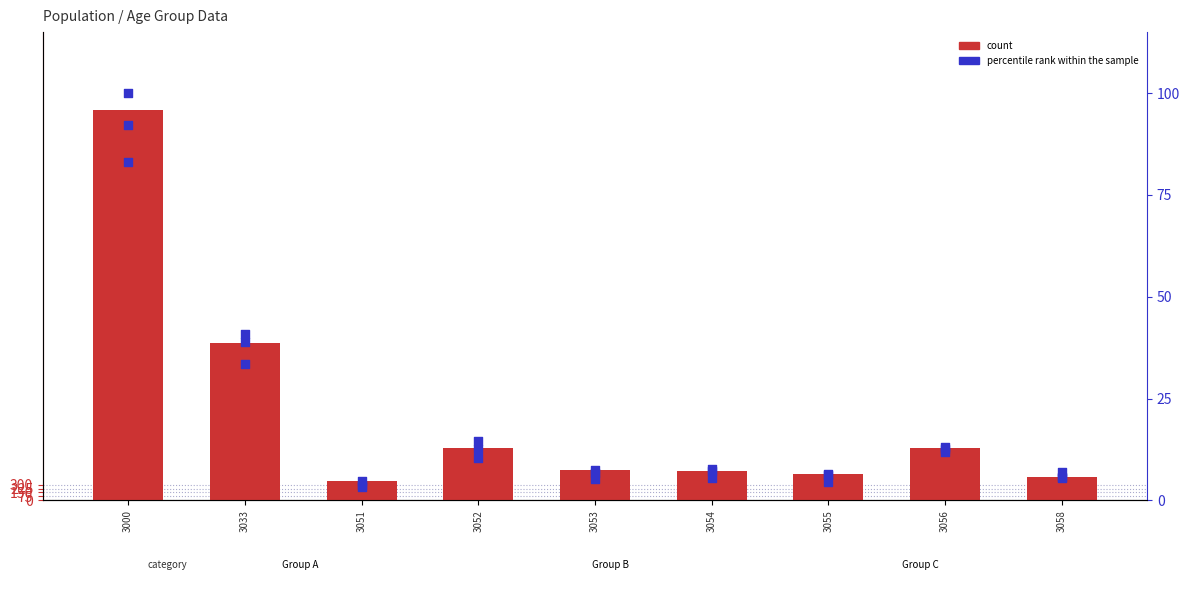

What is the total value across all series at 3054?

563.4